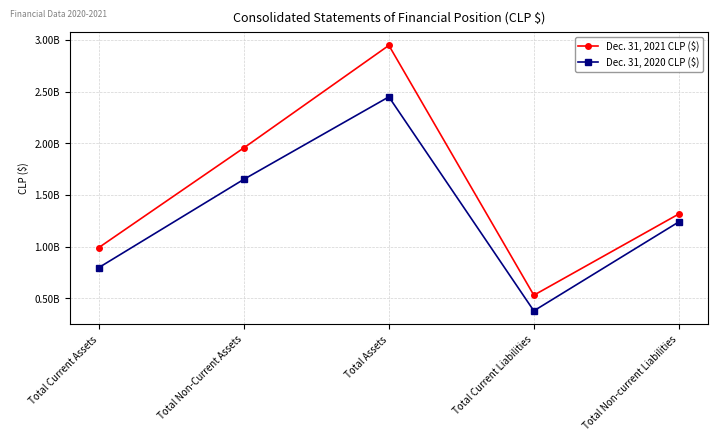

Which series has the widest spread of values?

Dec. 31, 2021 CLP ($)